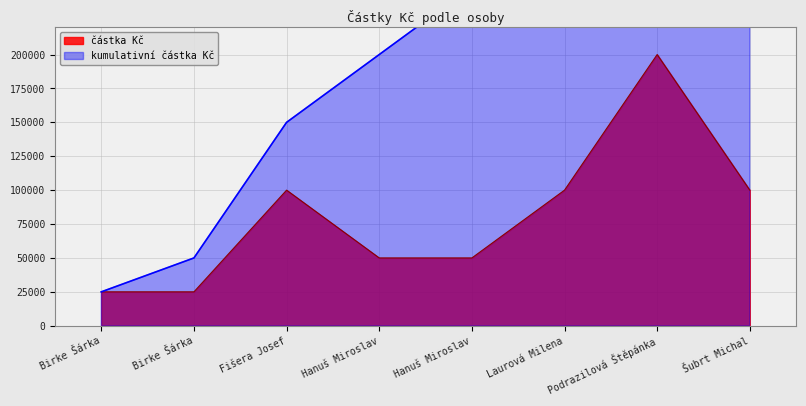

The chart shows a value of 48026 at Fišera Josef. True or false?

False